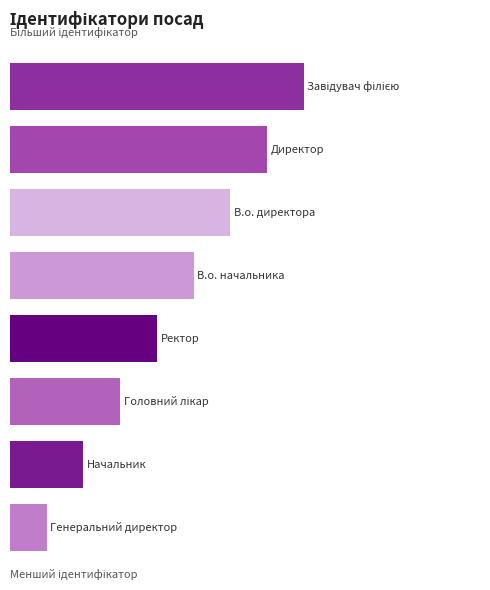

Are the bars horizontal?

Yes